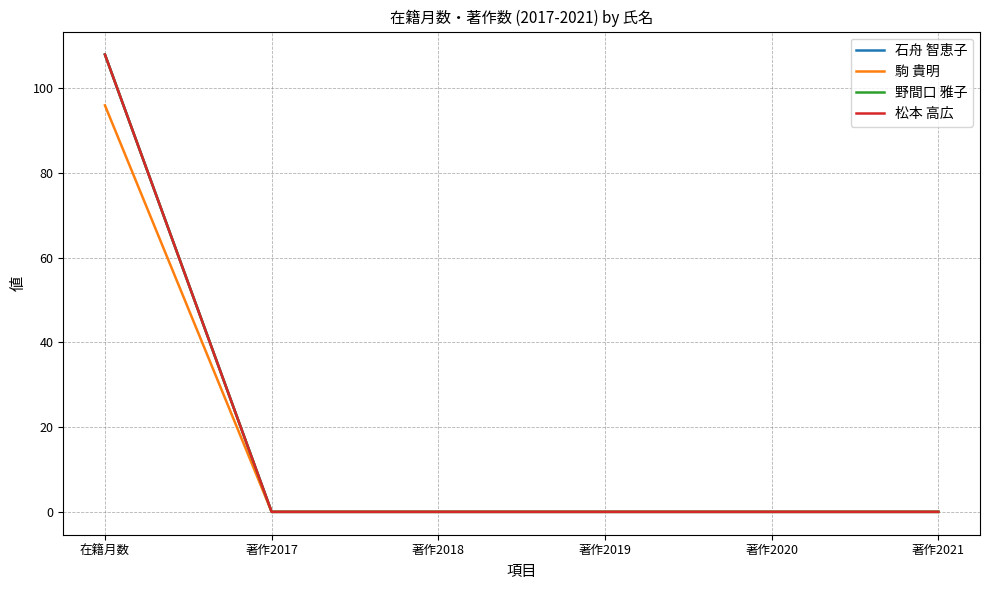

True or false: 駒 貴明 has more than 1 points higher than both neighbors.

False